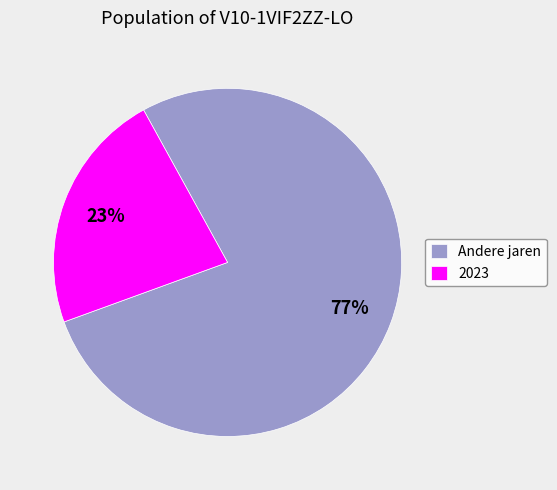

Which slice represents more than half of the pie?

Andere jaren